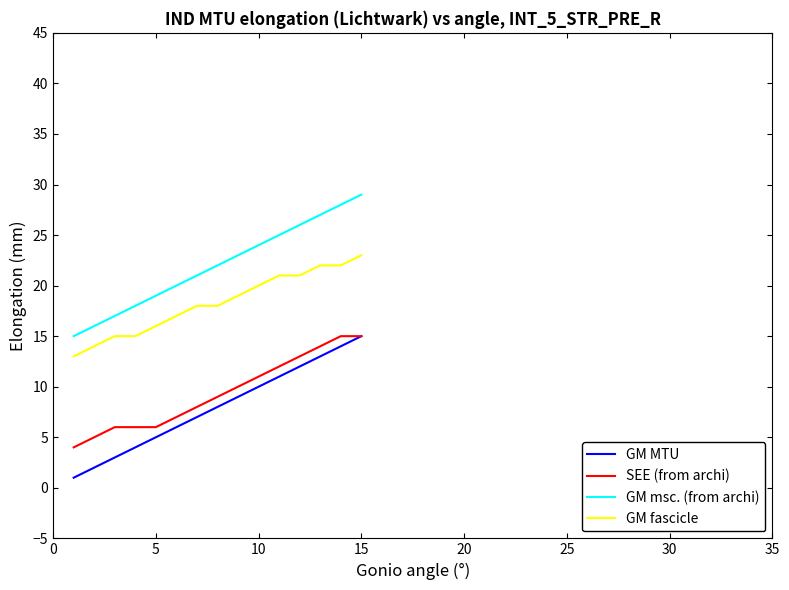

Reading left to right, transcribe all the data shown in this chart.

GM MTU: 1	2	3	4	5	6	7	8	9	10	11	12	13	14	15
SEE (from archi): 4	5	6	6	6	7	8	9	10	11	12	13	14	15	15
GM msc. (from archi): 15	16	17	18	19	20	21	22	23	24	25	26	27	28	29
GM fascicle: 13	14	15	15	16	17	18	18	19	20	21	21	22	22	23